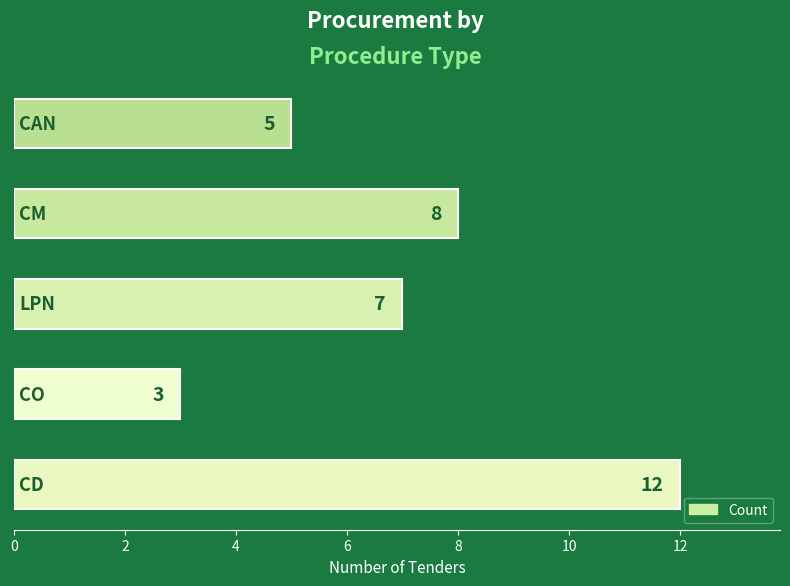

Count the values in the range 5 to 8.

3